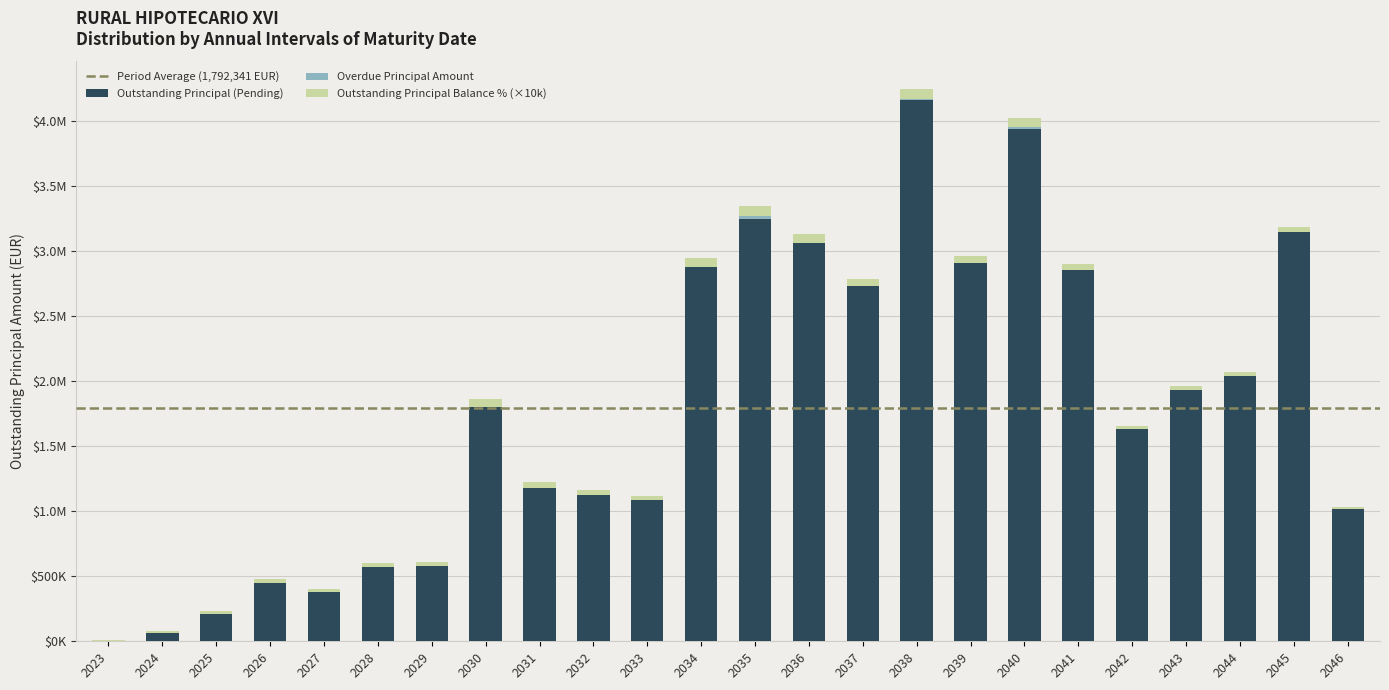

Which series has the largest range (max minus min)?

Outstanding Principal Amount